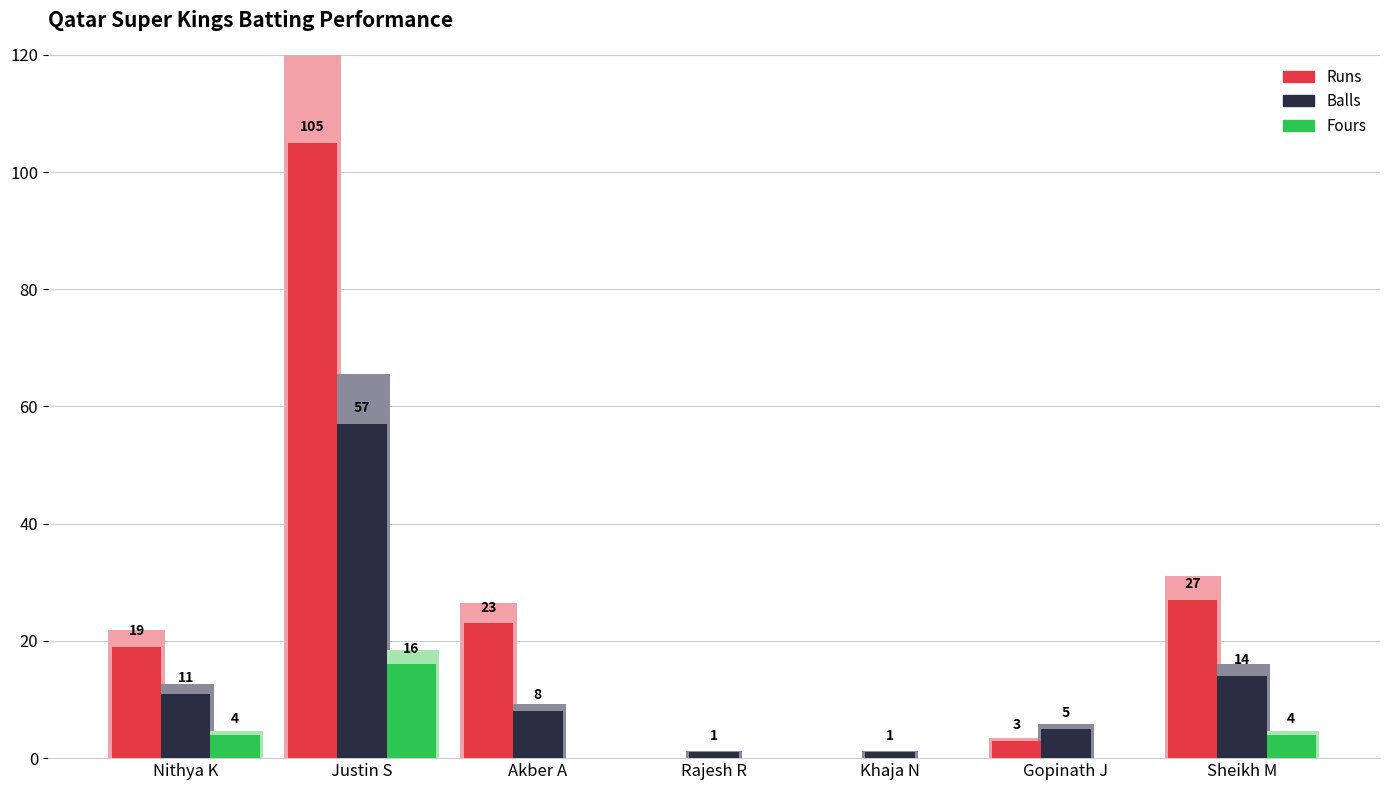

What is the difference between the Runs values at Gopinath J and Sheikh M?

24